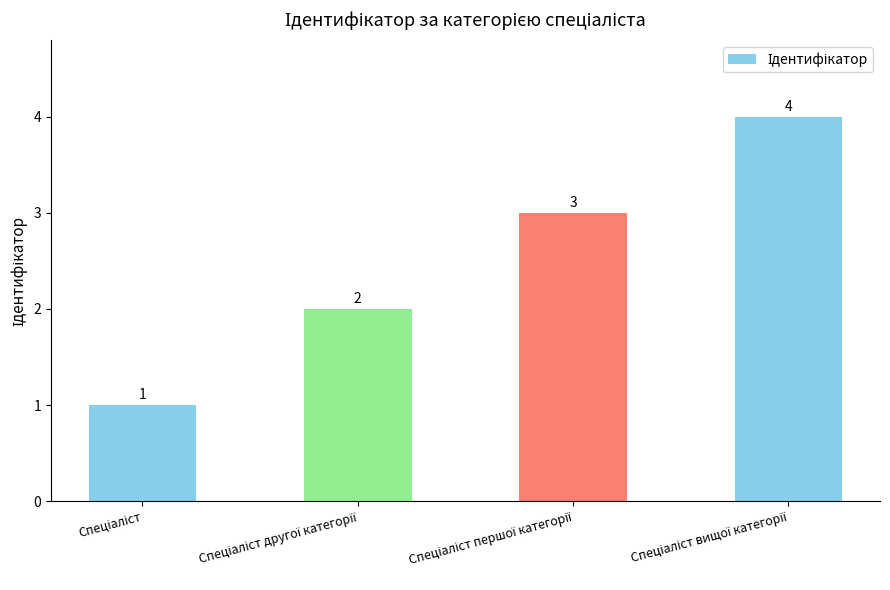

How many values are between 2 and 4?

3